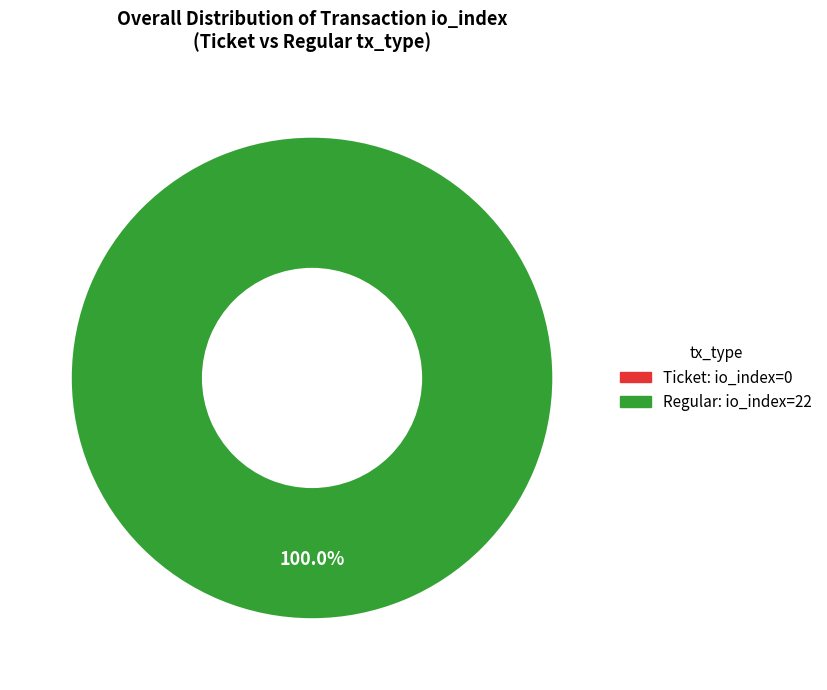

What percentage is the Regular (io_index=22) slice, to the nearest percent?

100%